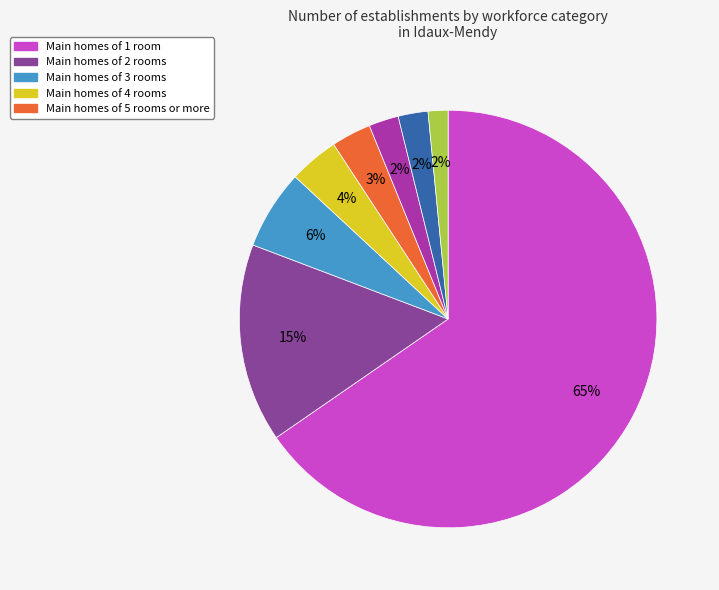

To the nearest percent, what is the average slice percentage?

12%